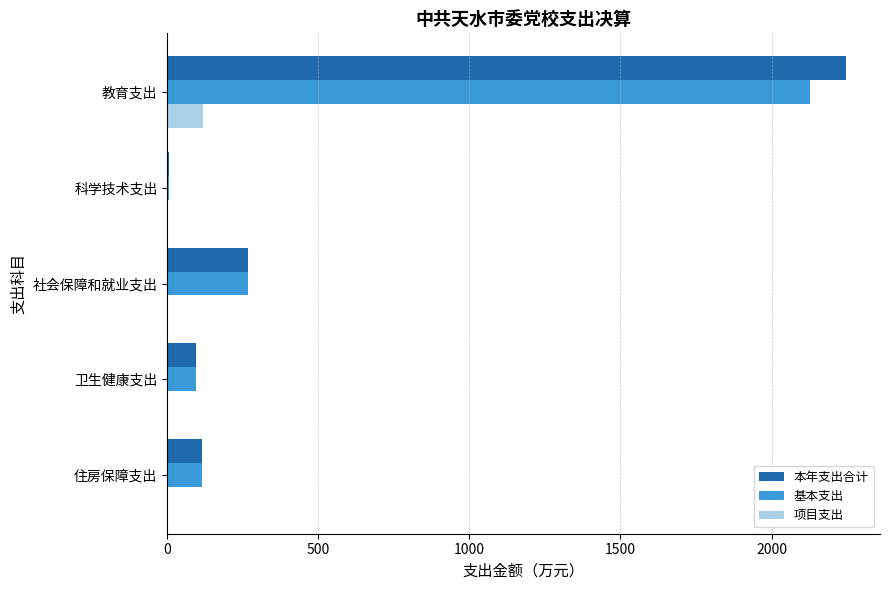

Which series has the largest total across all categories?

本年支出合计